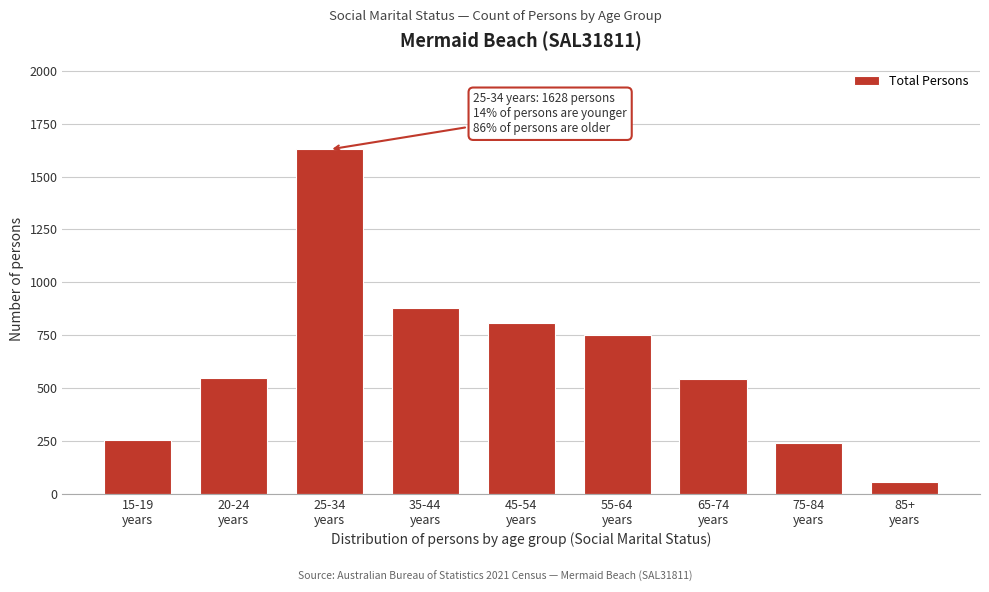

What is the smallest value displayed?

57